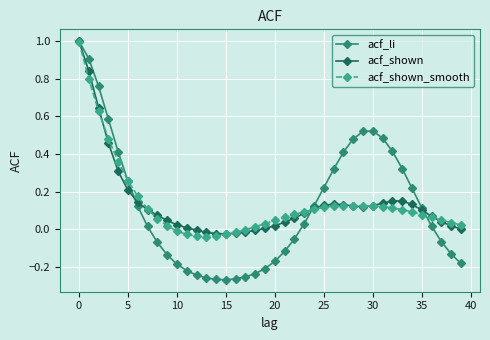

What is the greatest value displayed?

1.0